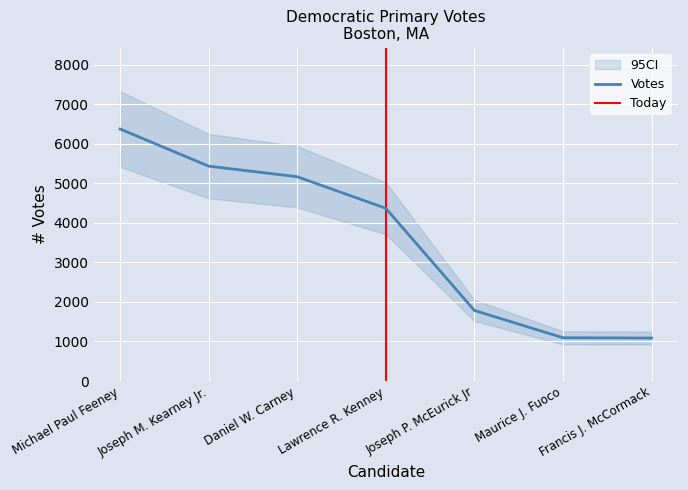

Reading right to left, what are all the values shown in this chart?

1087	1094	1785	4368	5167	5434	6374